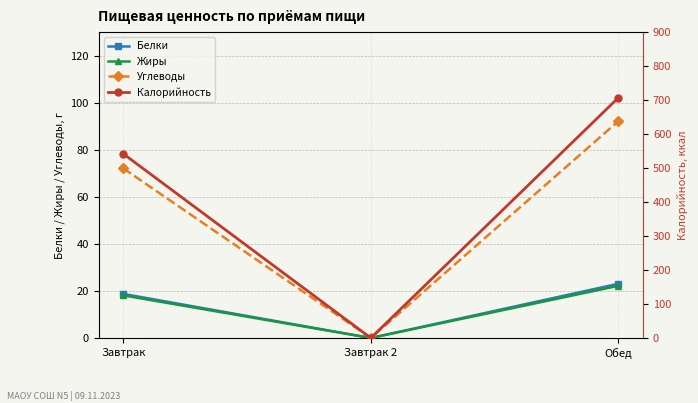

What is the spread (max minus min) of values at Обед?

685.0